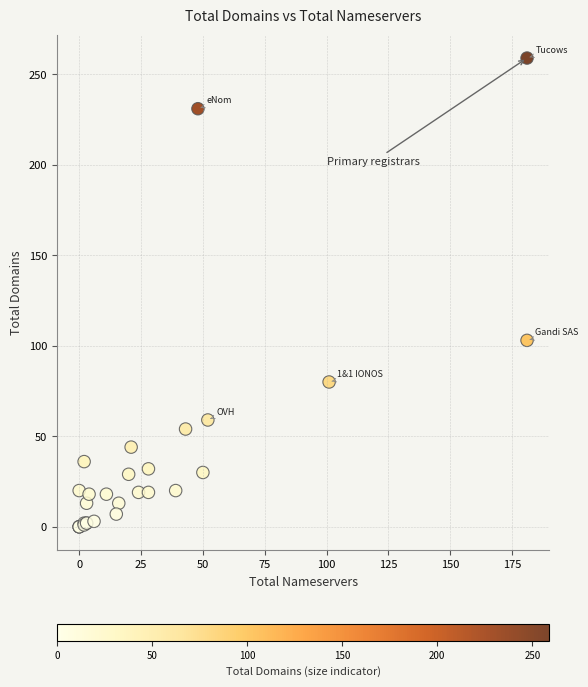

What Y value in the scatter plot is closest to 129?

103